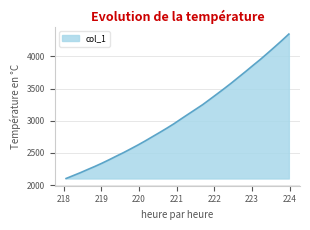

What is the greatest value displayed?

4346.9